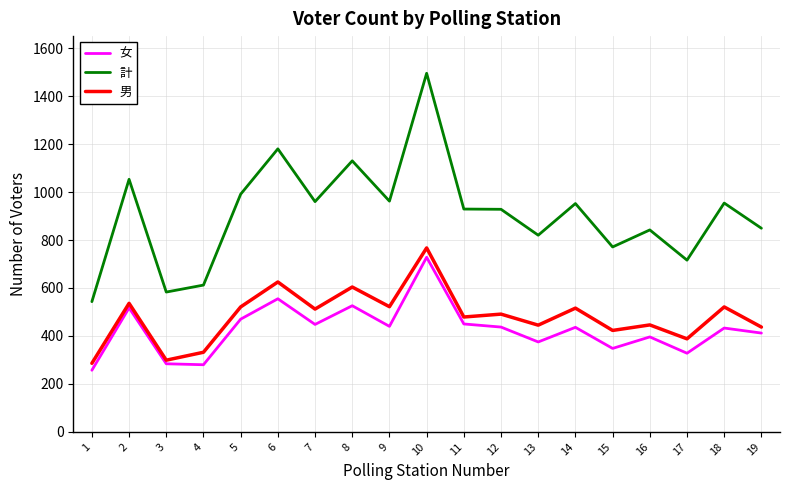

True or false: 計 and 女 intersect in this chart.

False